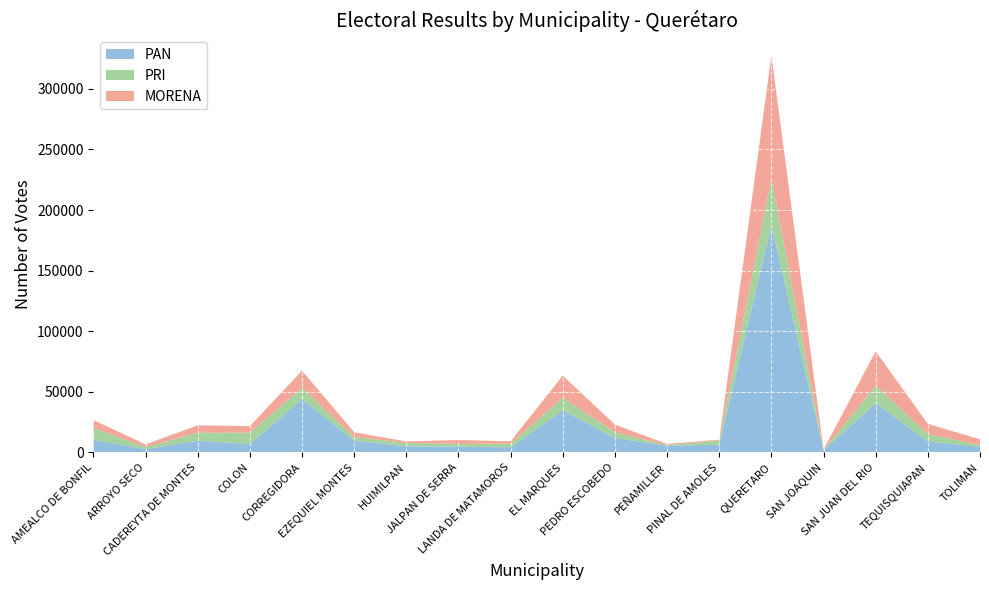

What are all the series names shown in the legend?

PAN, PRI, MORENA